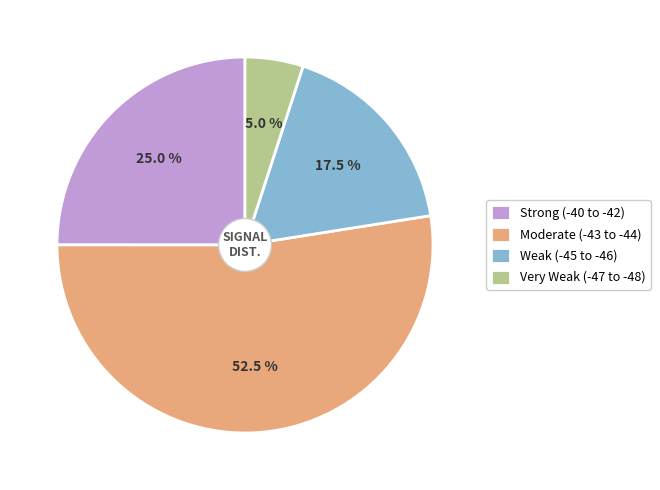

Rank the categories by value from lowest to highest.

Very Weak (-47 to -48), Weak (-45 to -46), Strong (-40 to -42), Moderate (-43 to -44)